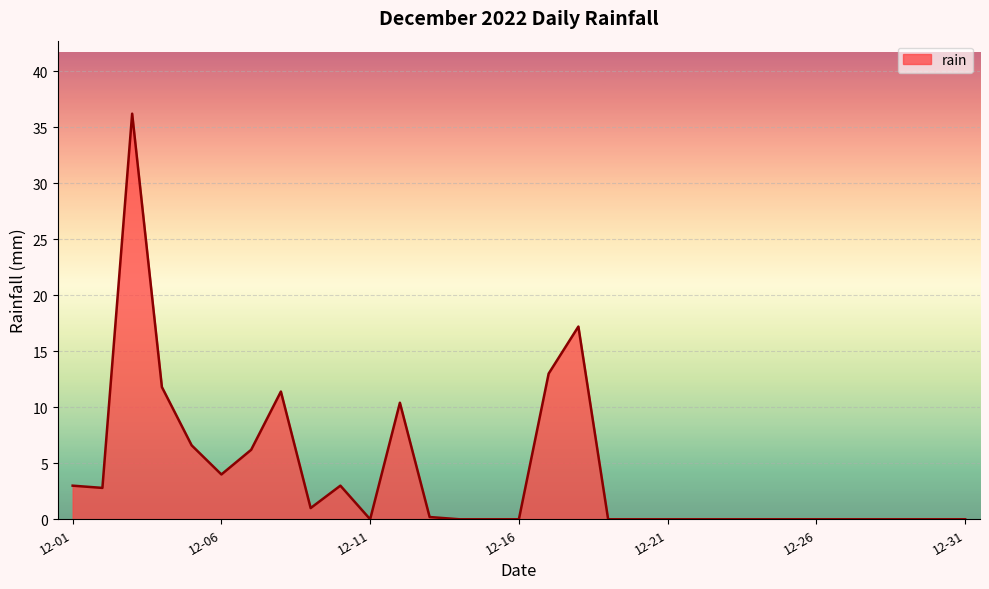

True or false: there are more than 1 points higher than both neighbors.

True